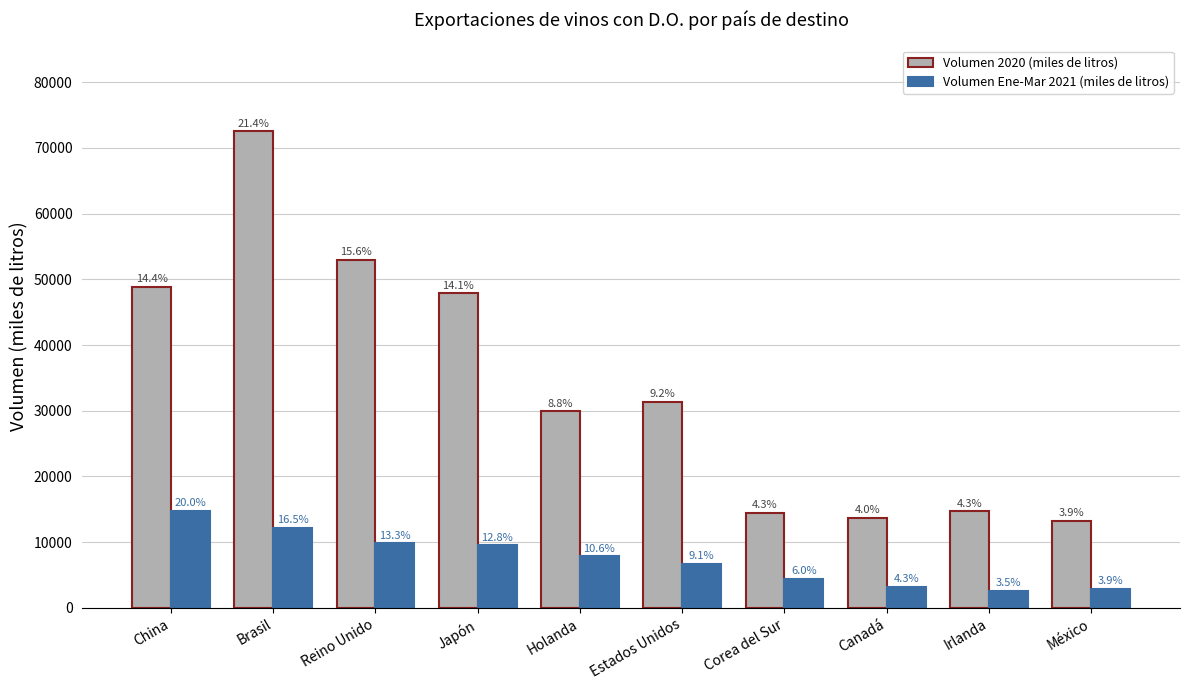

Which category has the lowest value in the Volumen 2020 (miles de litros) series?

México